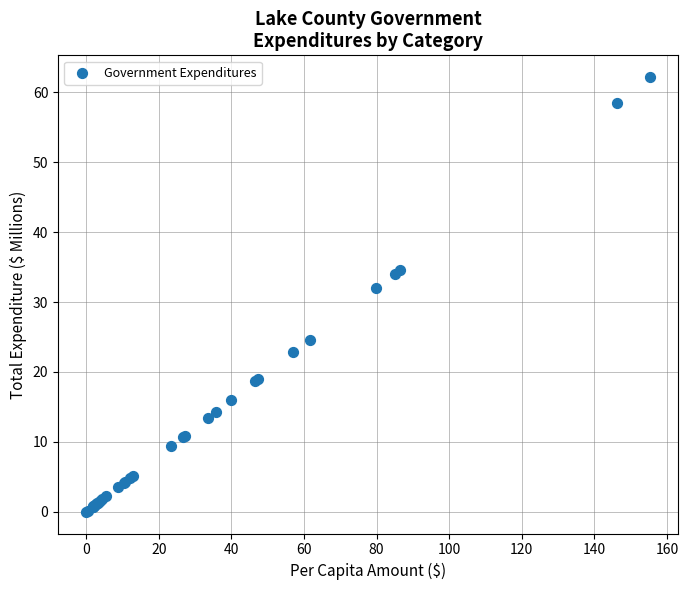

What Y value in the scatter plot is closest to 31?

31.9